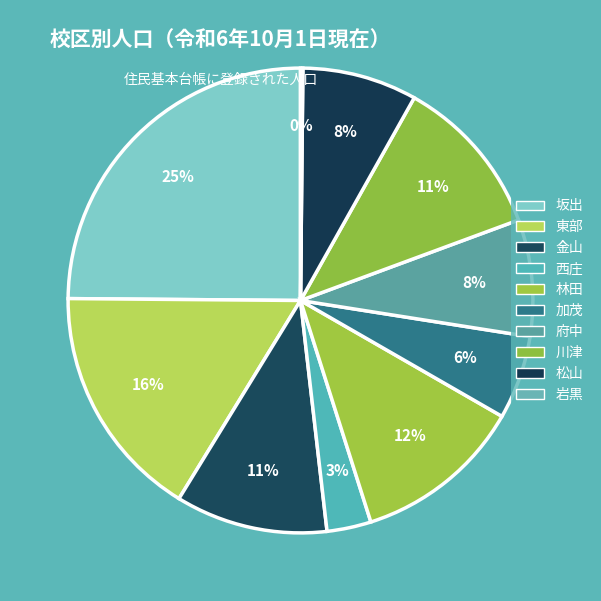

Count the number of slices in the pie.

10